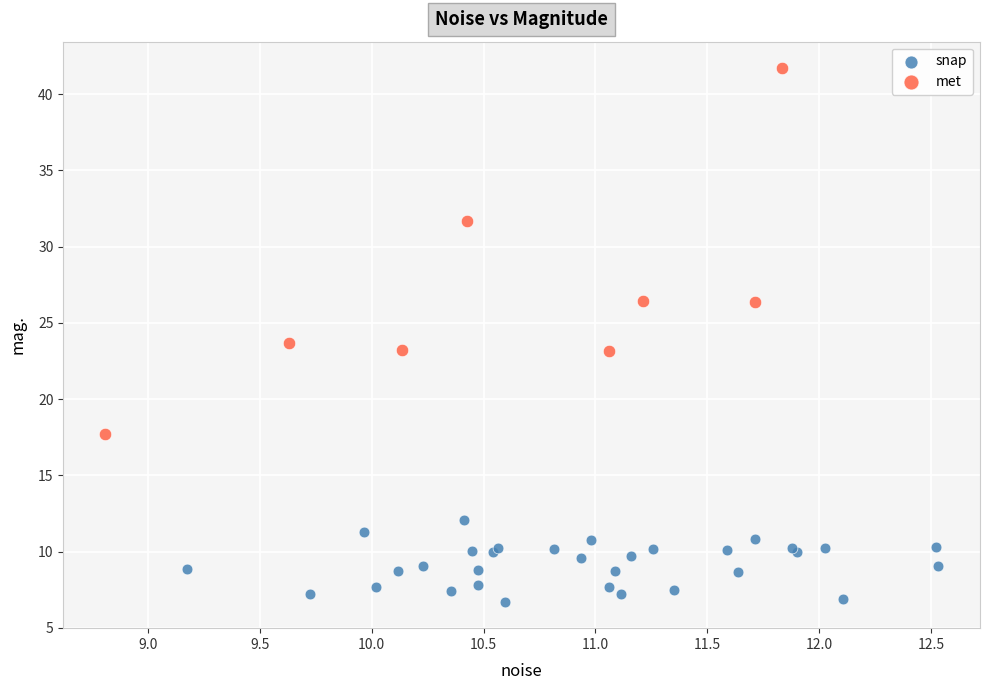

Which series reaches the minimum Y coordinate?

snap